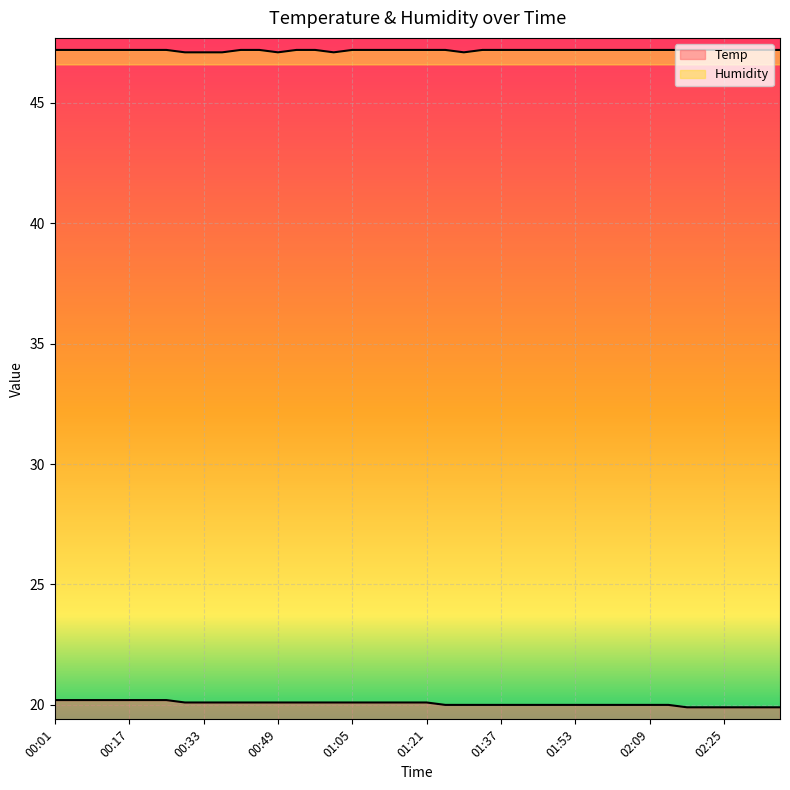

Reading left to right, list all the values displayed in this chart.

Temp: 20.2	20.2	20.2	20.2	20.2	20.2	20.2	20.1	20.1	20.1	20.1	20.1	20.1	20.1	20.1	20.1	20.1	20.1	20.1	20.1	20.1	20.0	20.0	20.0	20.0	20.0	20.0	20.0	20.0	20.0	20.0	20.0	20.0	20.0	19.9	19.9	19.9	19.9	19.9	19.9
Humidity: 47.2	47.2	47.2	47.2	47.2	47.2	47.2	47.1	47.1	47.1	47.2	47.2	47.1	47.2	47.2	47.1	47.2	47.2	47.2	47.2	47.2	47.2	47.1	47.2	47.2	47.2	47.2	47.2	47.2	47.2	47.2	47.2	47.2	47.2	47.2	47.2	47.2	47.2	47.2	47.2